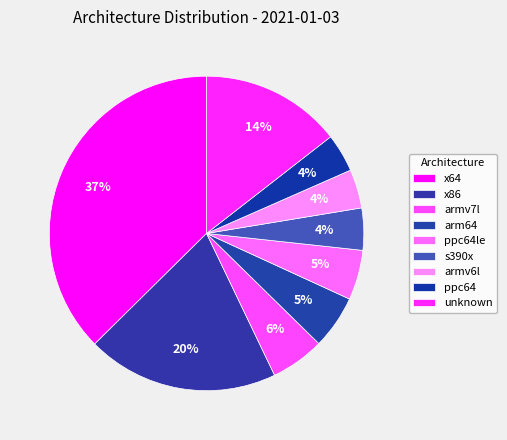

Which category has the biggest portion of the pie?

x64